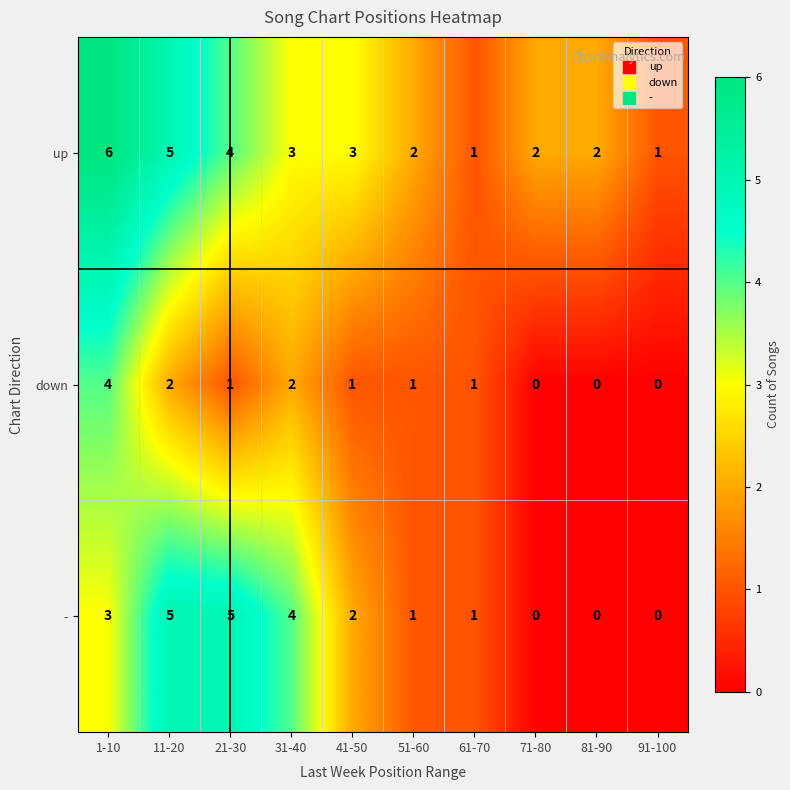

Is the value of - at 1-10 greater than the value of down at 71-80?

Yes